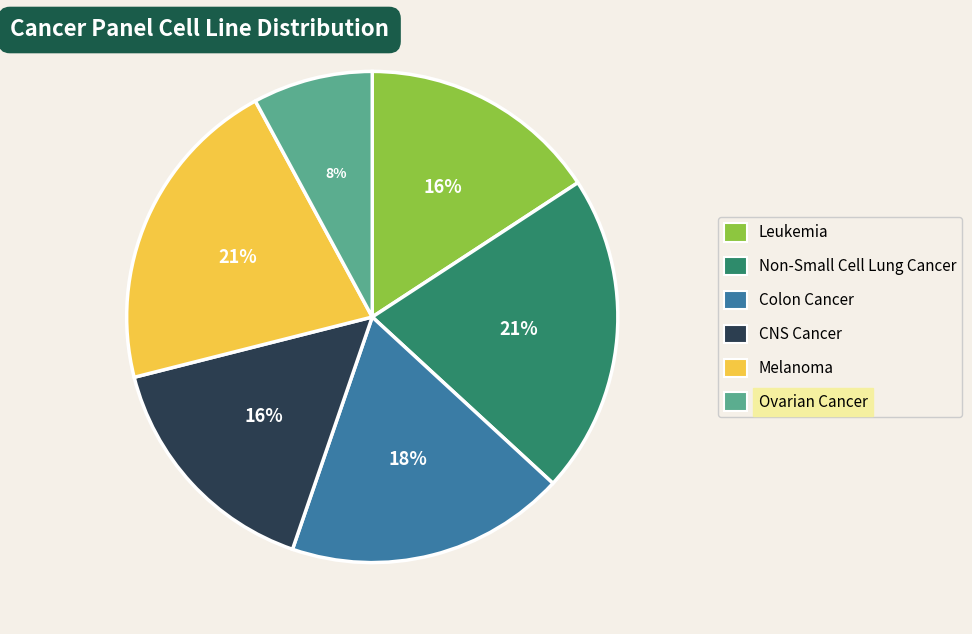

Which slice is the smallest?

Ovarian Cancer